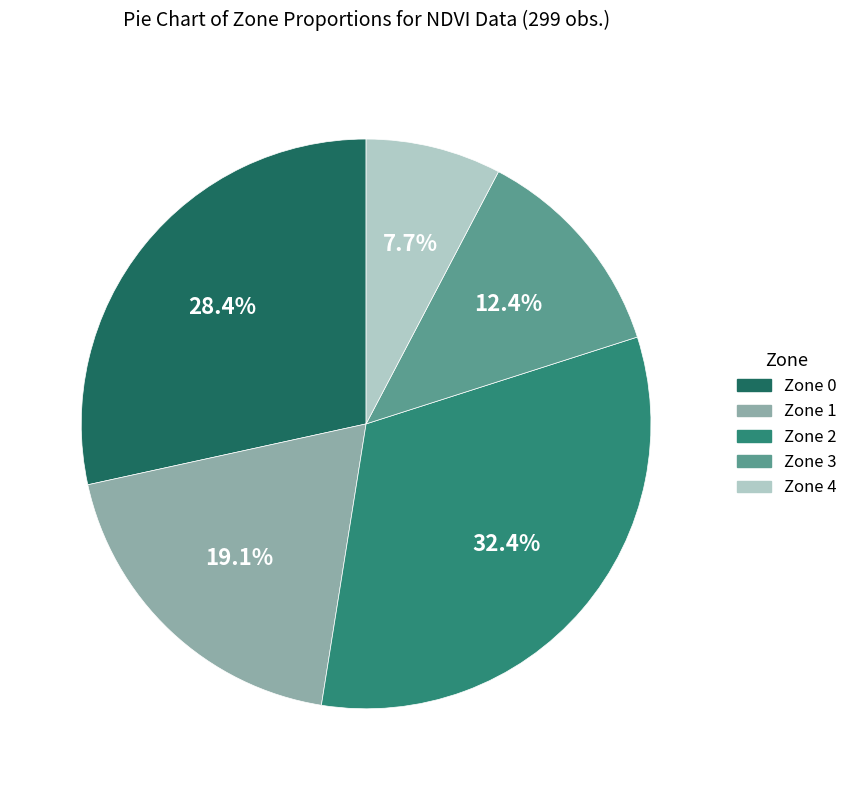

Does Zone 4 represent more than half of the total?

No